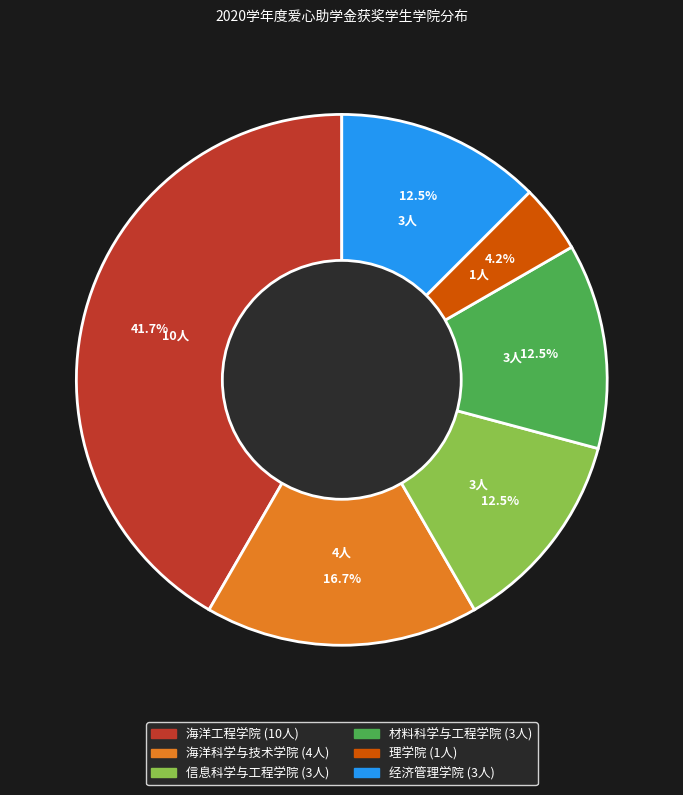

To the nearest percent, what is the combined percentage of 理学院 and 材料科学与工程学院?

17%